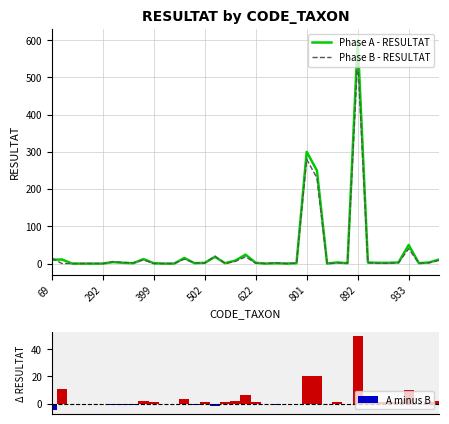

List the series in order of their peak value, highest first.

Phase A - RESULTAT, Phase B - RESULTAT, A minus B